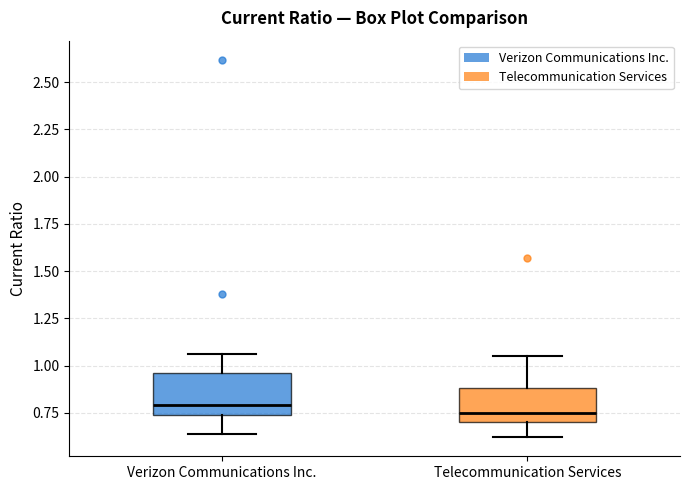

Where is the upper edge of the box for Telecommunication Services on the y-axis? The values are not printed on the chart, so give them approximately, as read against the axis.

0.90